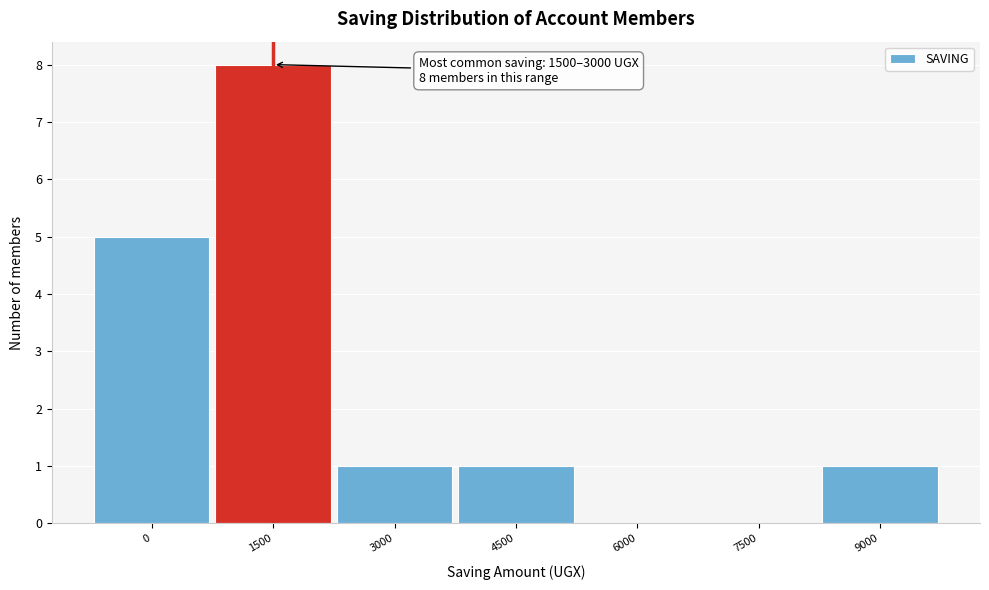

Reading left to right, transcribe all the data shown in this chart.

0=5	1500=8	3000=1	4500=1	6000=0	7500=0	9000=1